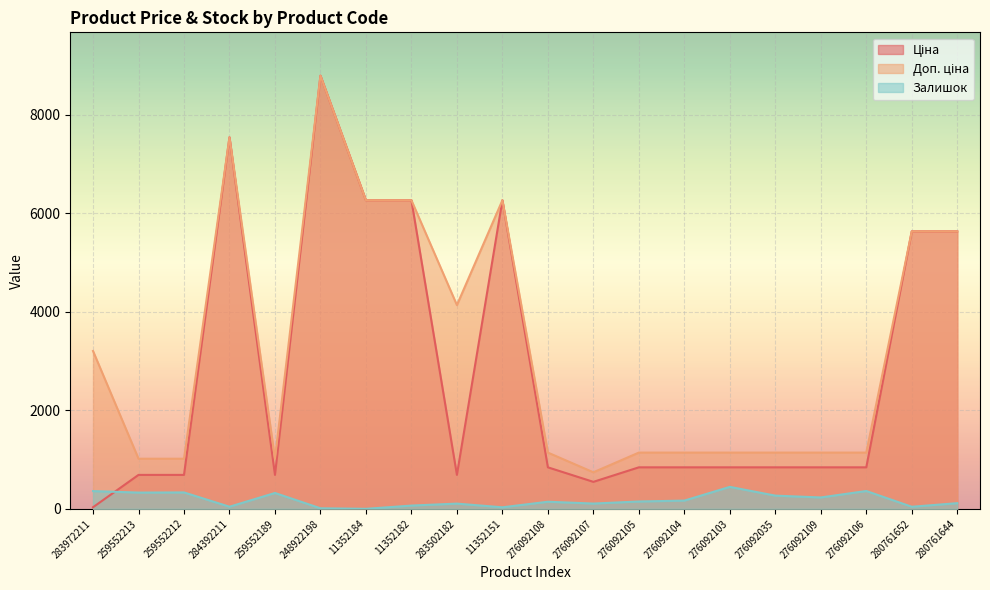

At how many categories does at least one series exceed 6161?

5